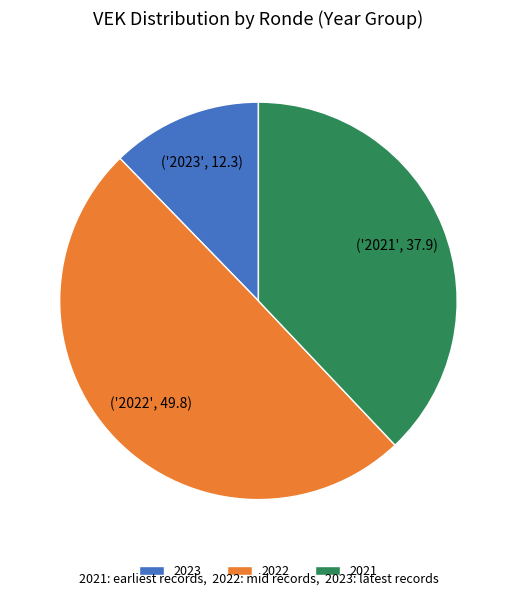

Do 2023 and 2022 together represent more than half of the pie?

Yes